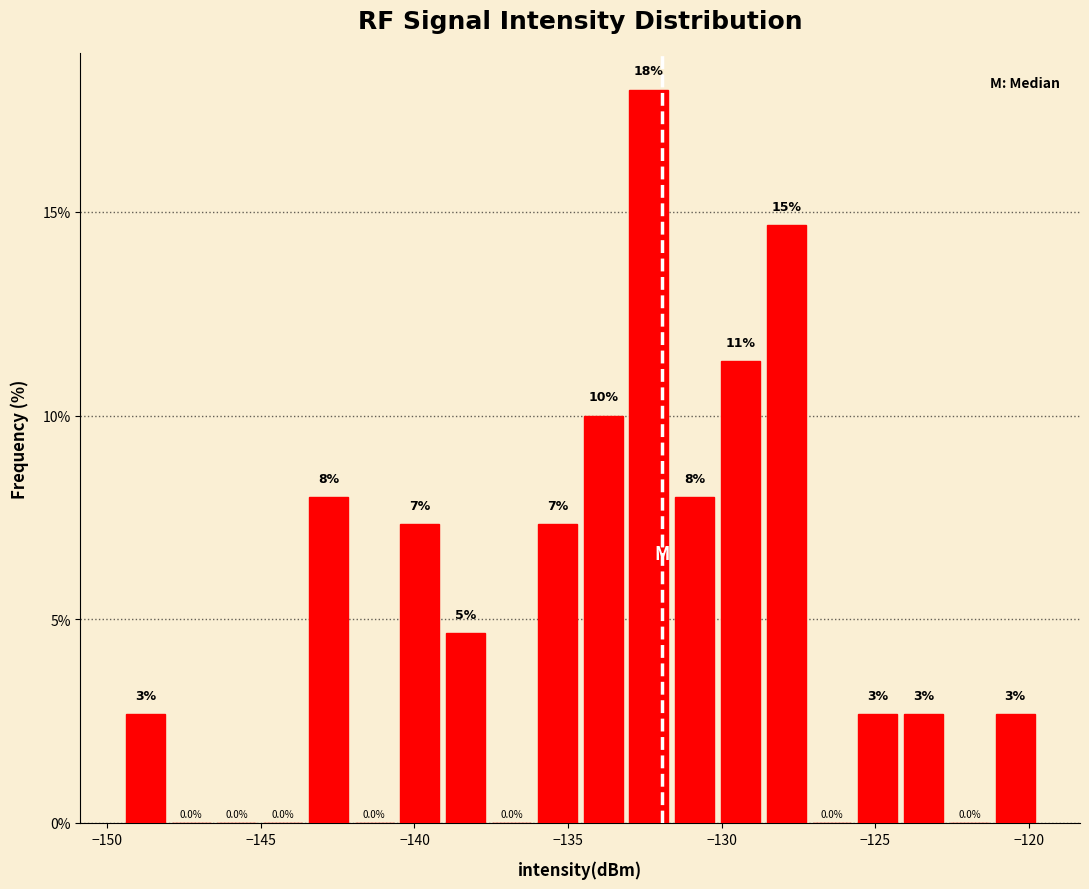

Read against the x-axis, roughly where is the centre of the tallest bar?

-132.5